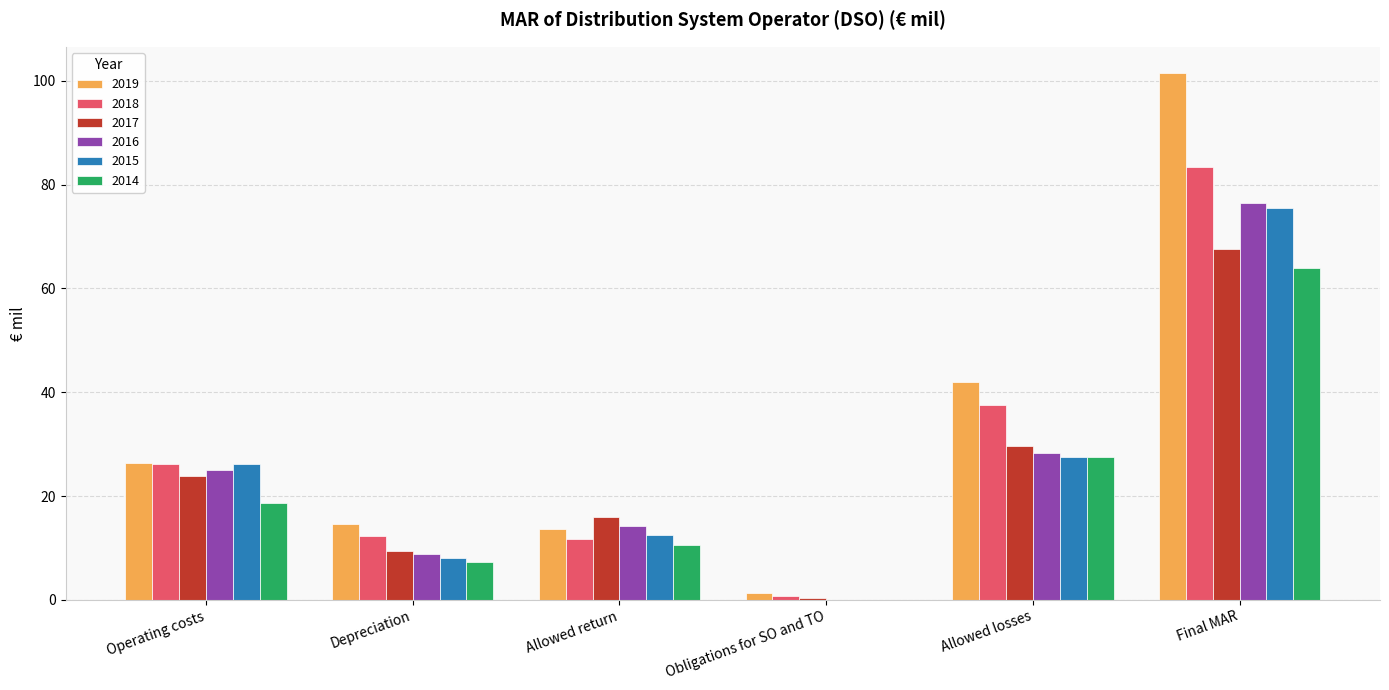

Which series has the largest total across all categories?

2019